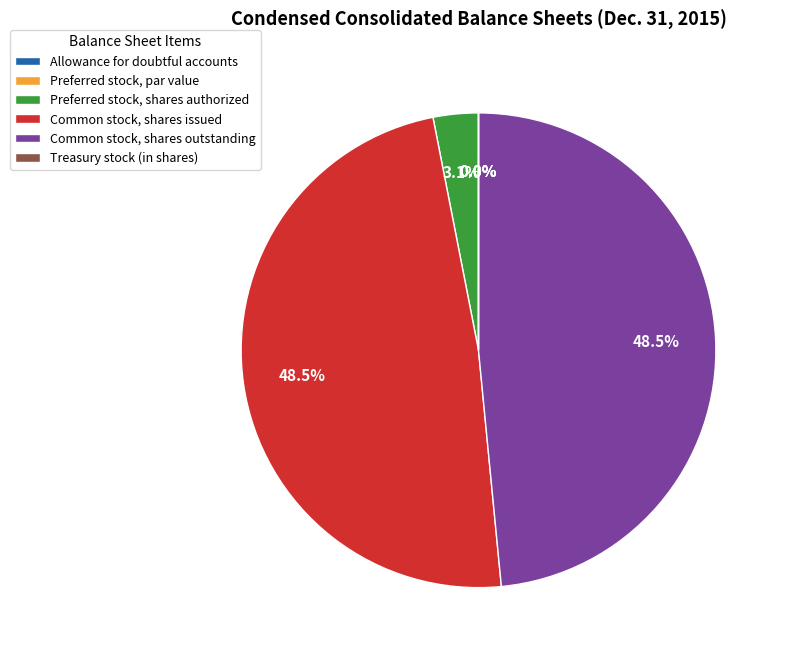

Does any single category account for the majority?

No